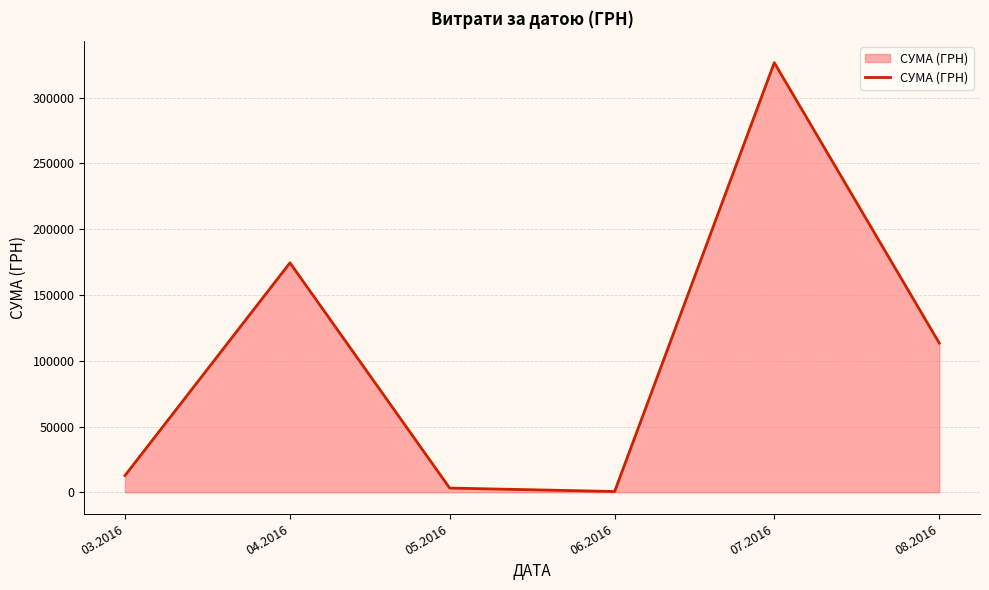

Between 05.2016 and 03.2016, which is larger?

03.2016